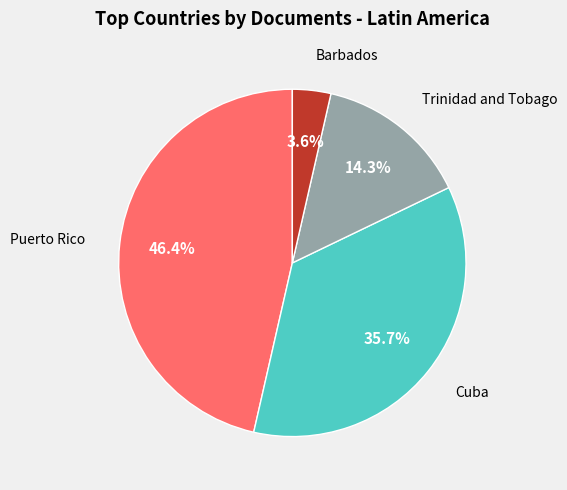

Which category has the smallest portion of the pie?

Barbados